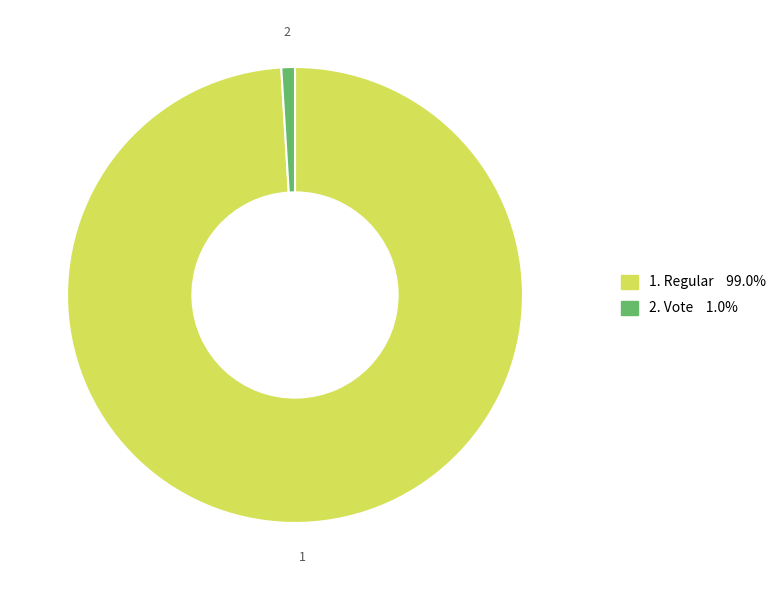

Is there a majority slice in this chart?

Yes